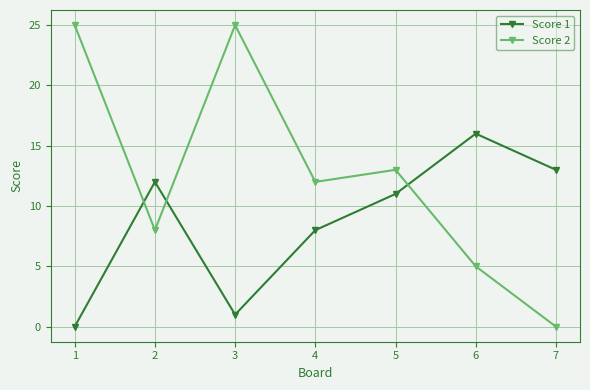

Reading left to right, extract all data points from this chart.

Score 1: 1=0	2=12	3=1	4=8	5=11	6=16	7=13
Score 2: 1=25	2=8	3=25	4=12	5=13	6=5	7=0